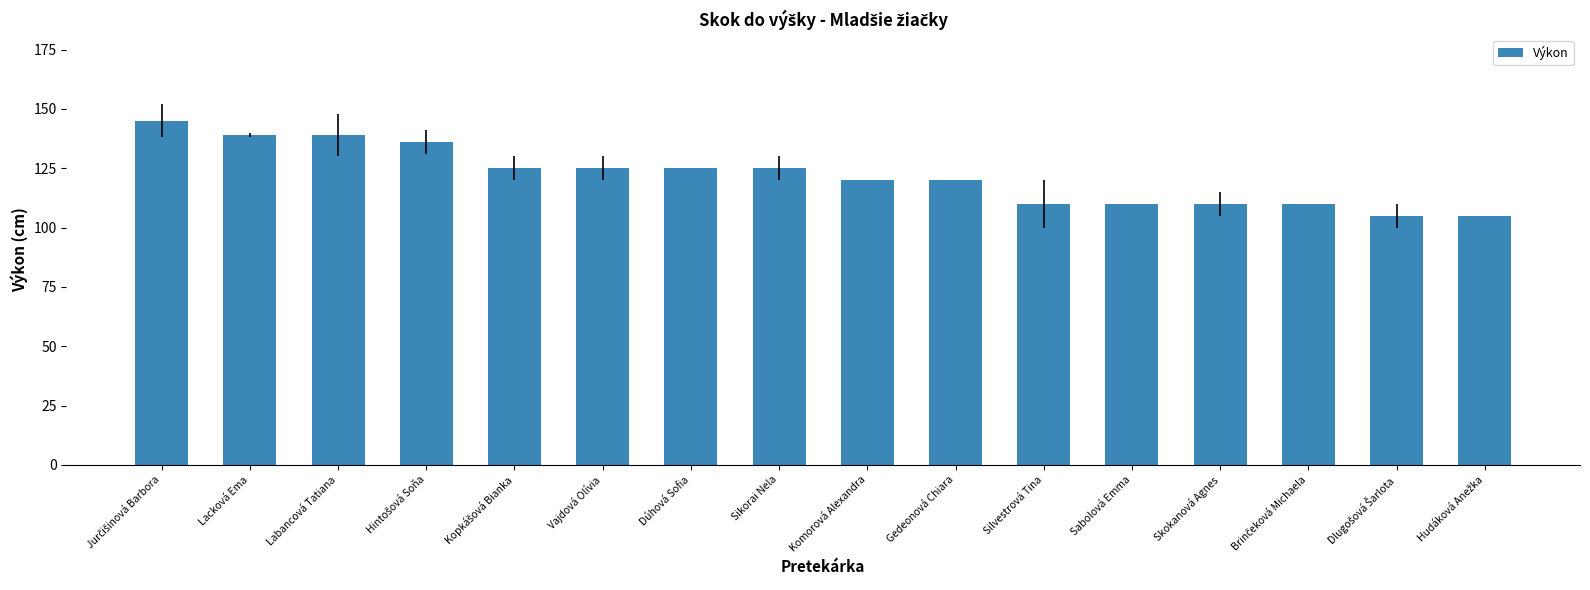

The value at Vajdová Olívia is 125. True or false?

True